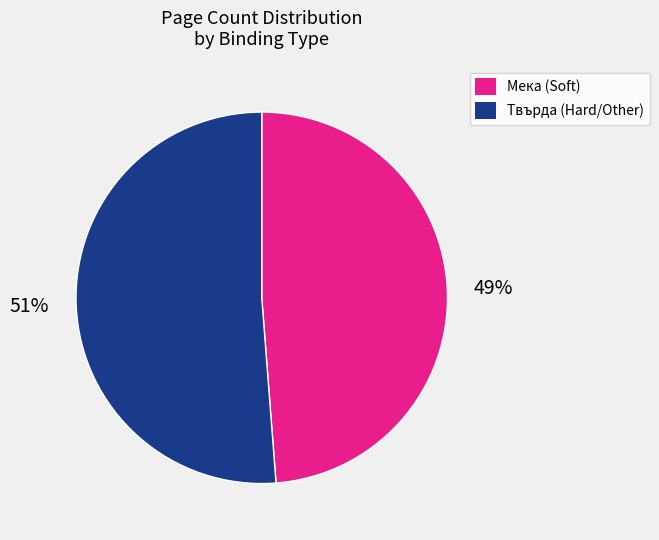

To the nearest percent, what is the average slice percentage?

50%